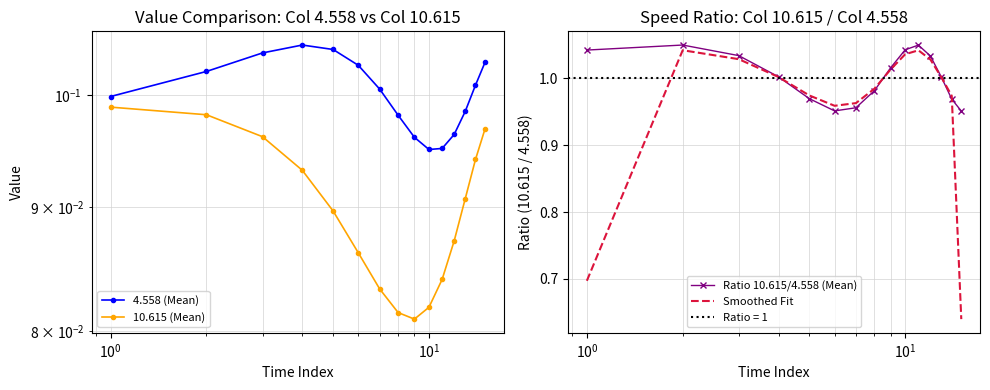

Reading left to right, transcribe all the data shown in this chart.

4.558 (Mean): 0.1	0.1	0.1	0.1	0.1	0.1	0.1	0.1	0.1	0.1	0.1	0.1	0.1	0.1	0.1
10.615 (Mean): 0.1	0.1	0.1	0.1	0.1	0.1	0.1	0.1	0.1	0.1	0.1	0.1	0.1	0.1	0.1
Ratio 10.615/4.558 (Mean): 1.0	1.0	1.0	1.0	1.0	1.0	1.0	1.0	1.0	1.0	1.0	1.0	1.0	1.0	1.0
Smoothed Fit: 0.7	1.0	1.0	1.0	1.0	1.0	1.0	1.0	1.0	1.0	1.0	1.0	1.0	1.0	0.6